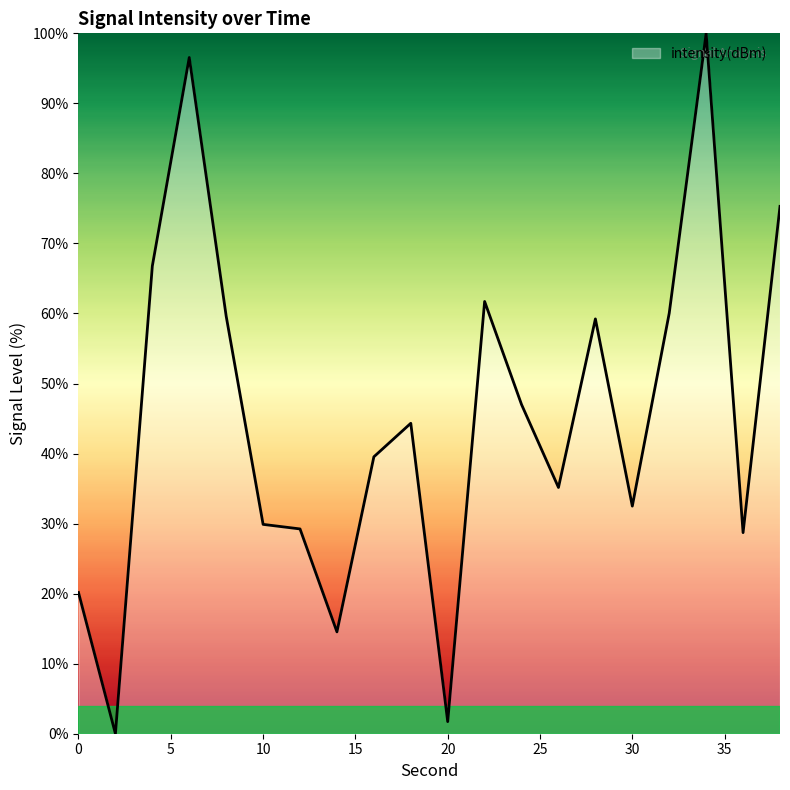

Does the chart have visible grid lines?

No